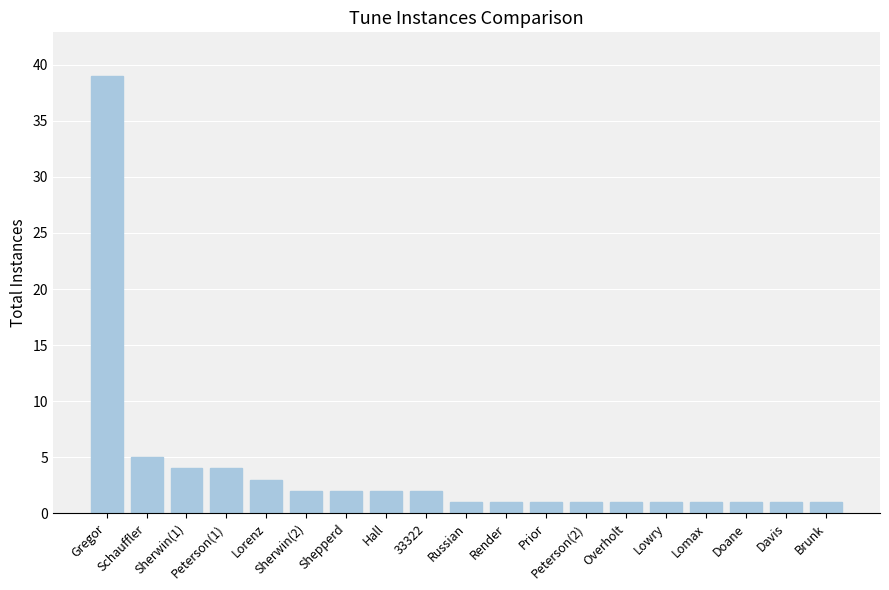

Where is the data nearest to the value 20?

Schauffler